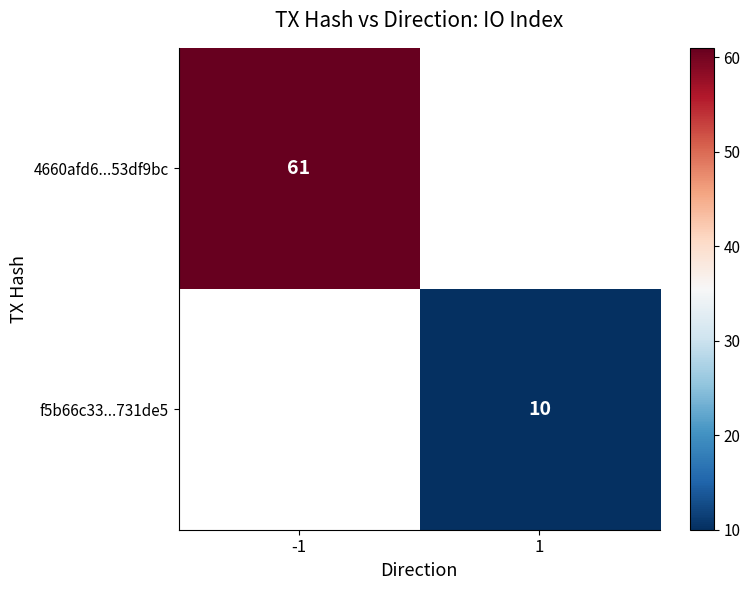

Is the value of f5b66c33...731de5 at 1 greater than the value of 4660afd6...53df9bc at -1?

No